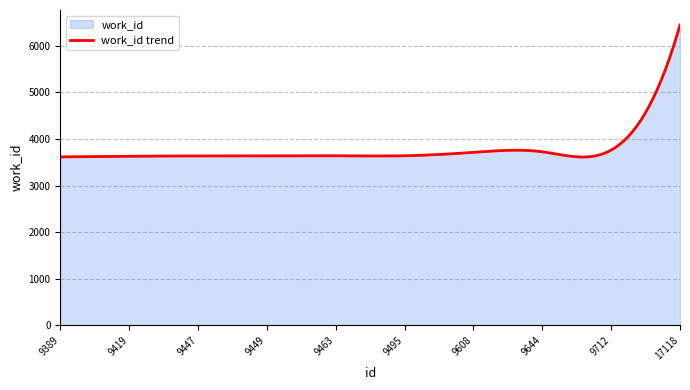

Reading right to left, extract all data points from this chart.

17118=6447	9712=3761	9644=3725	9608=3713	9495=3640	9463=3640	9449=3636	9447=3636	9419=3629	9389=3616